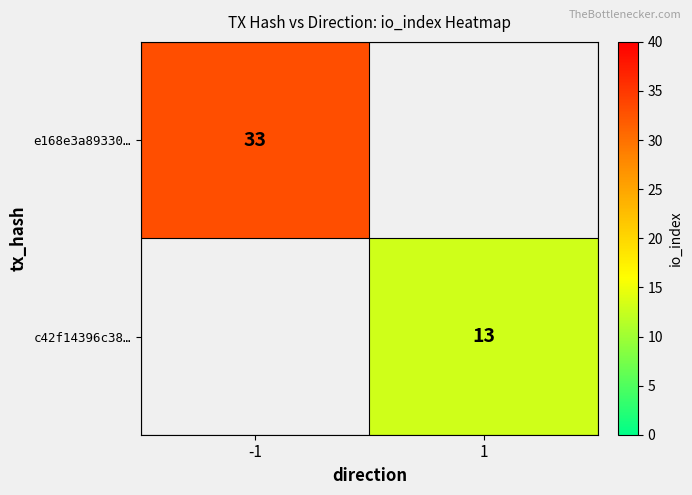

The value of c42f14396c38… at 1 is 22. True or false?

False